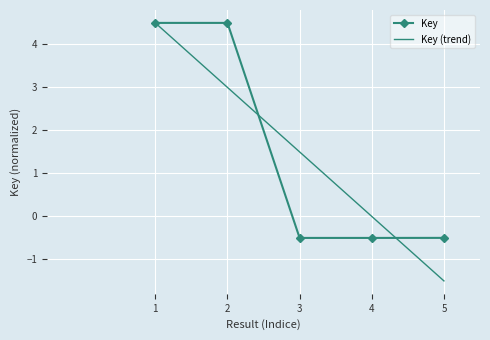

What are all the series names shown in the legend?

Key, Key (trend)